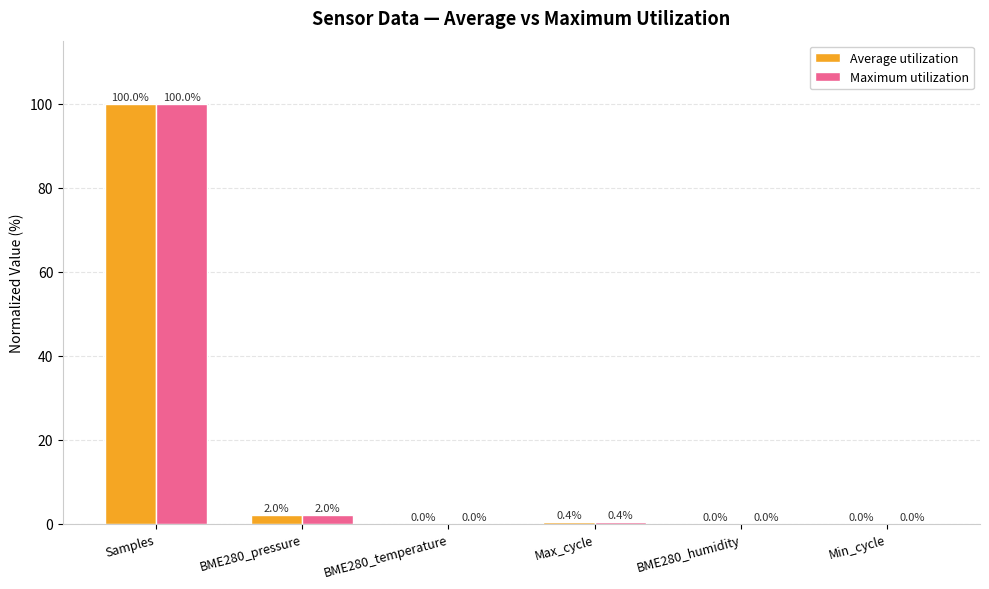

At which category is the sum across all series the highest?

Samples